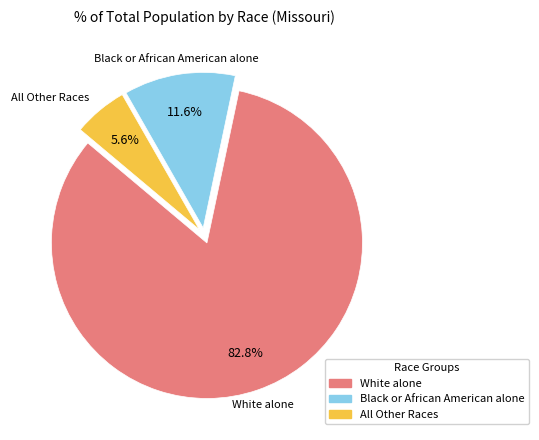

What portion of the pie excludes Black or African American alone?

88.4%